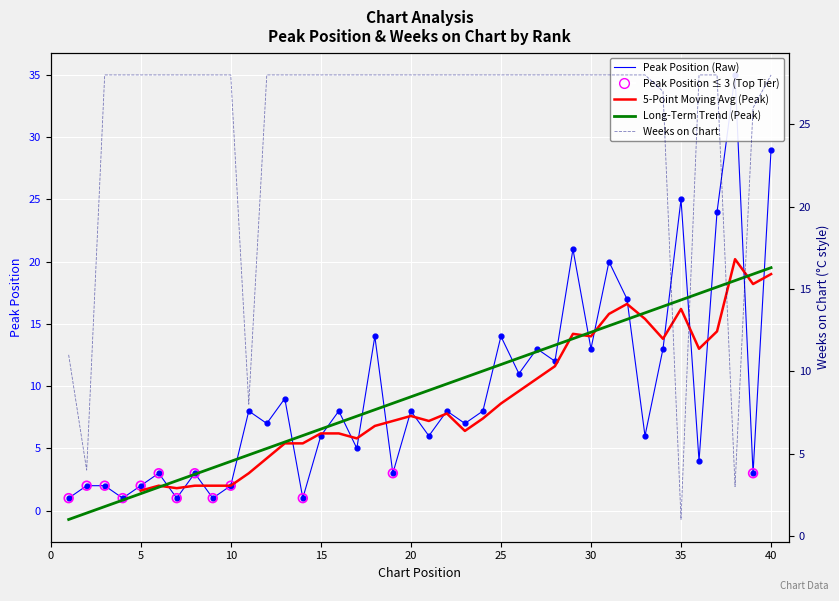

Which series contains the highest Y value?

Peak Position